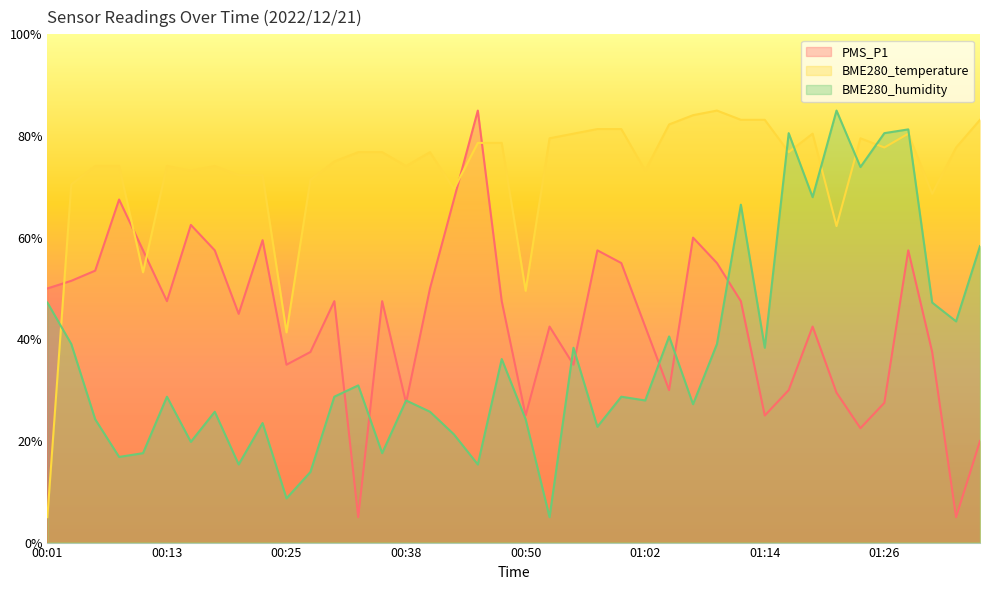

Between 00:03 and 00:59, which series saw the biggest shift?

BME280_temperature